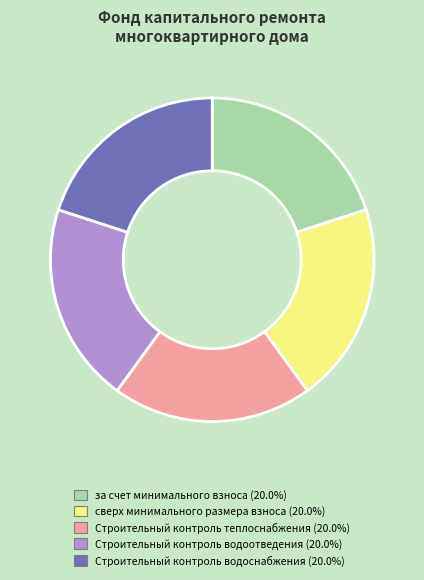

Does any single category account for the majority?

No